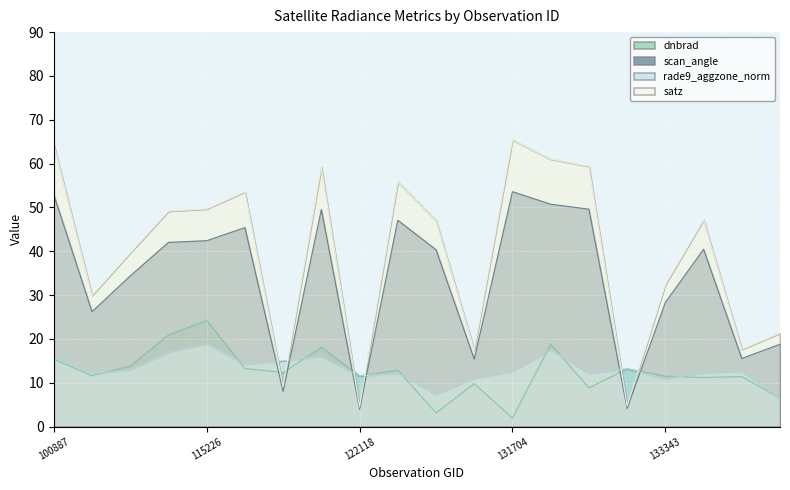

What is the total value across all series at 134260?

53.0